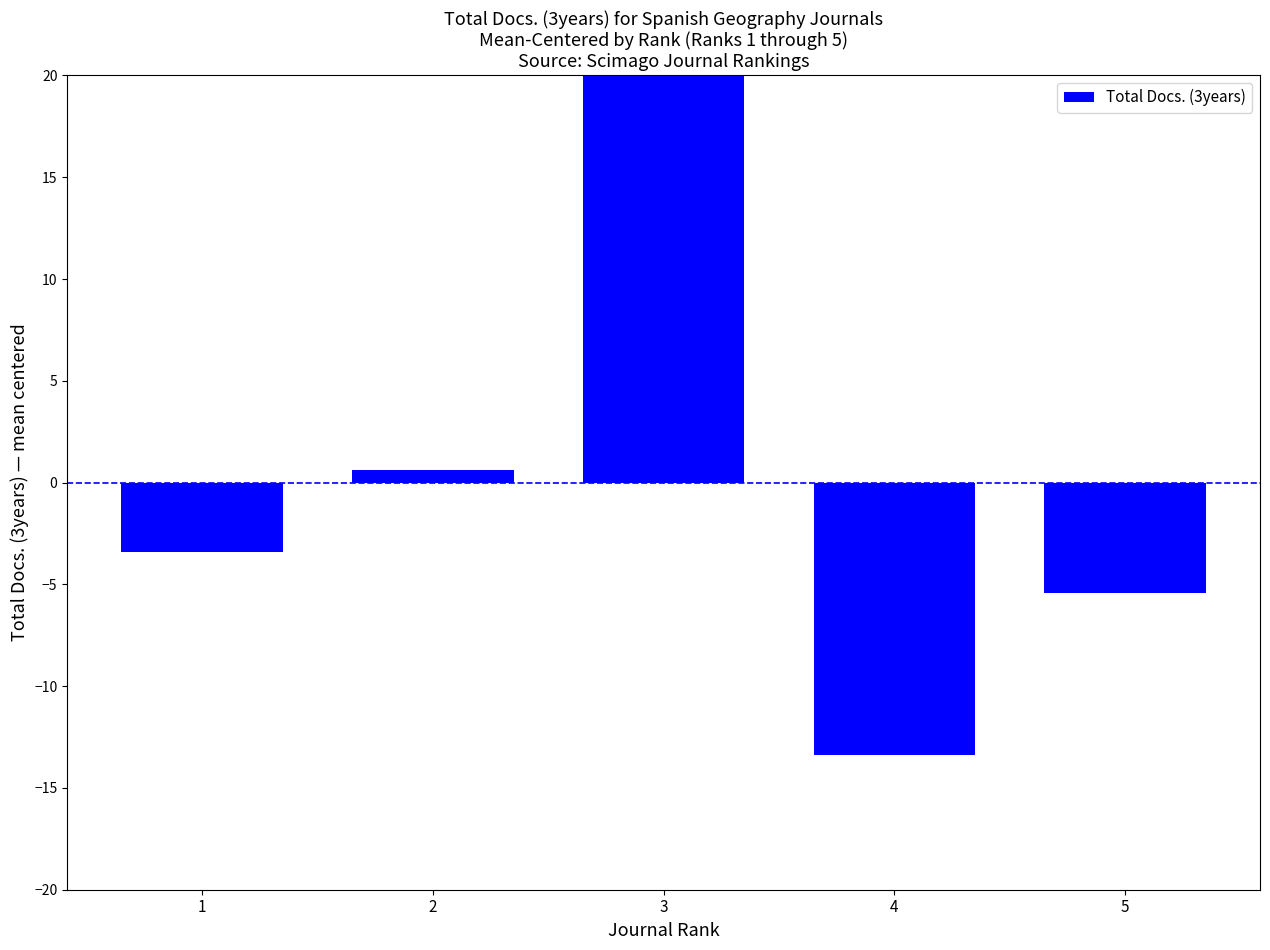

What is the value of the 2nd bar from the left?

0.6